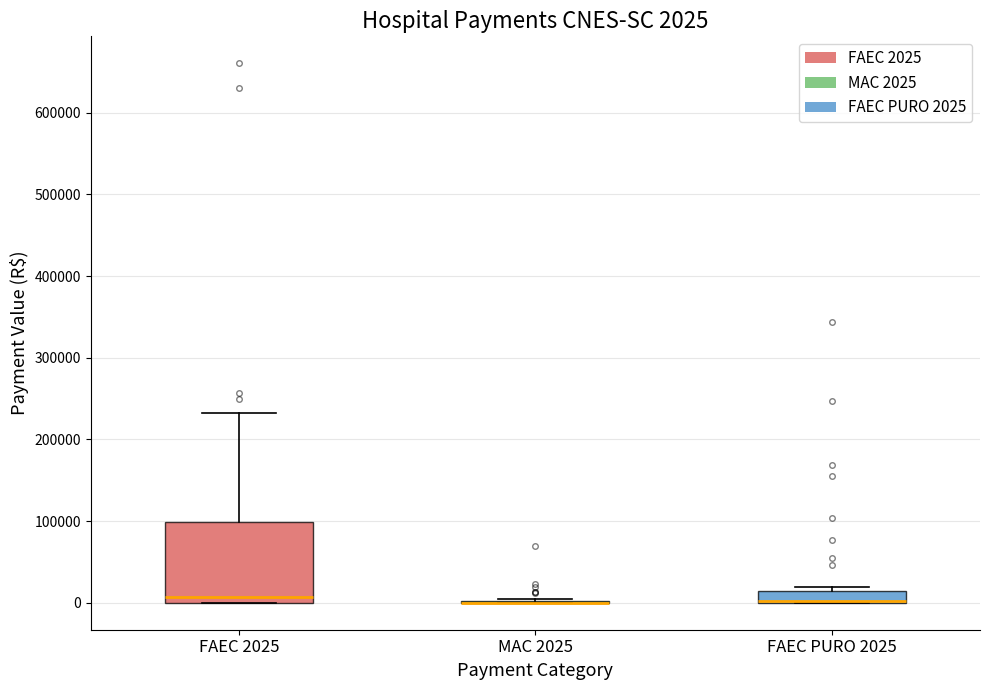

Comparing the boxes themselves (not the whiskers), which one is the tallest?

FAEC 2025